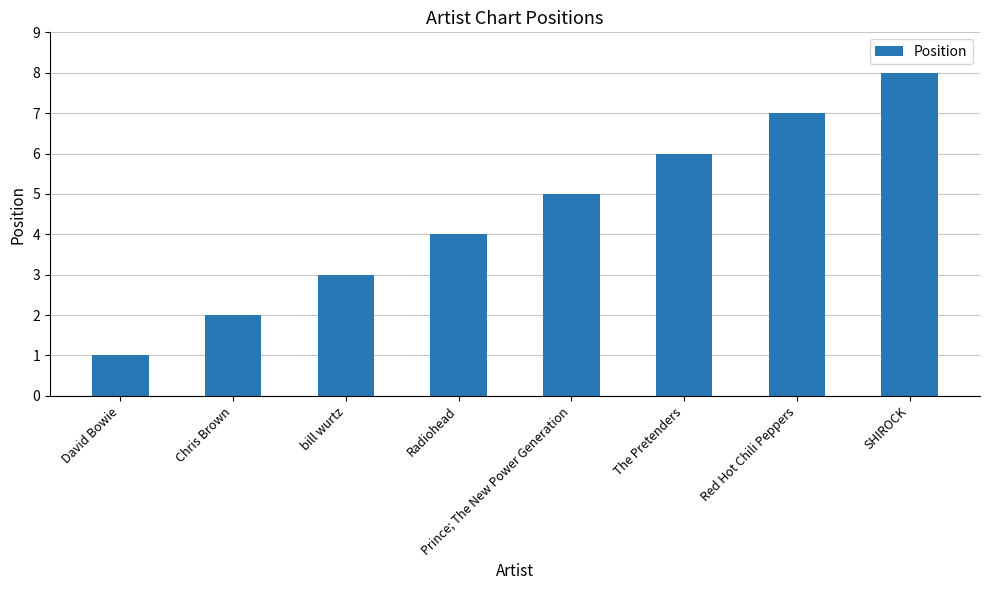

What value does the data have at Chris Brown?

2